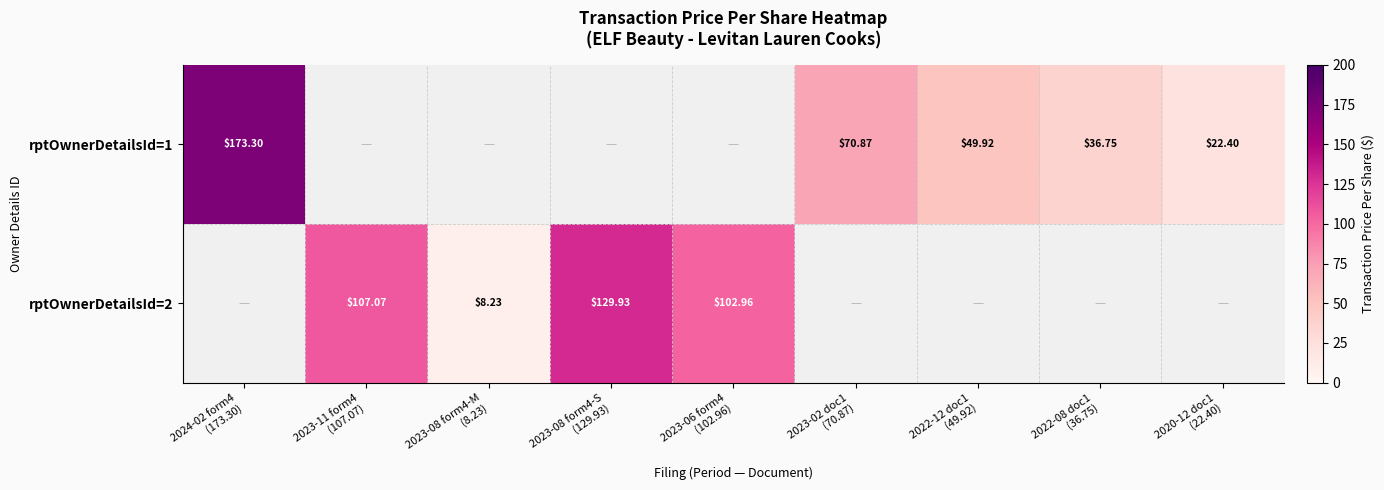

Which series has the widest spread of values?

rptOwnerDetailsId=1